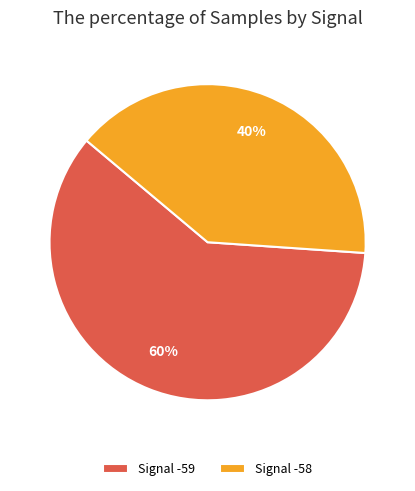

What is the ratio of the value at Signal -59 to the value at Signal -58?

1.5